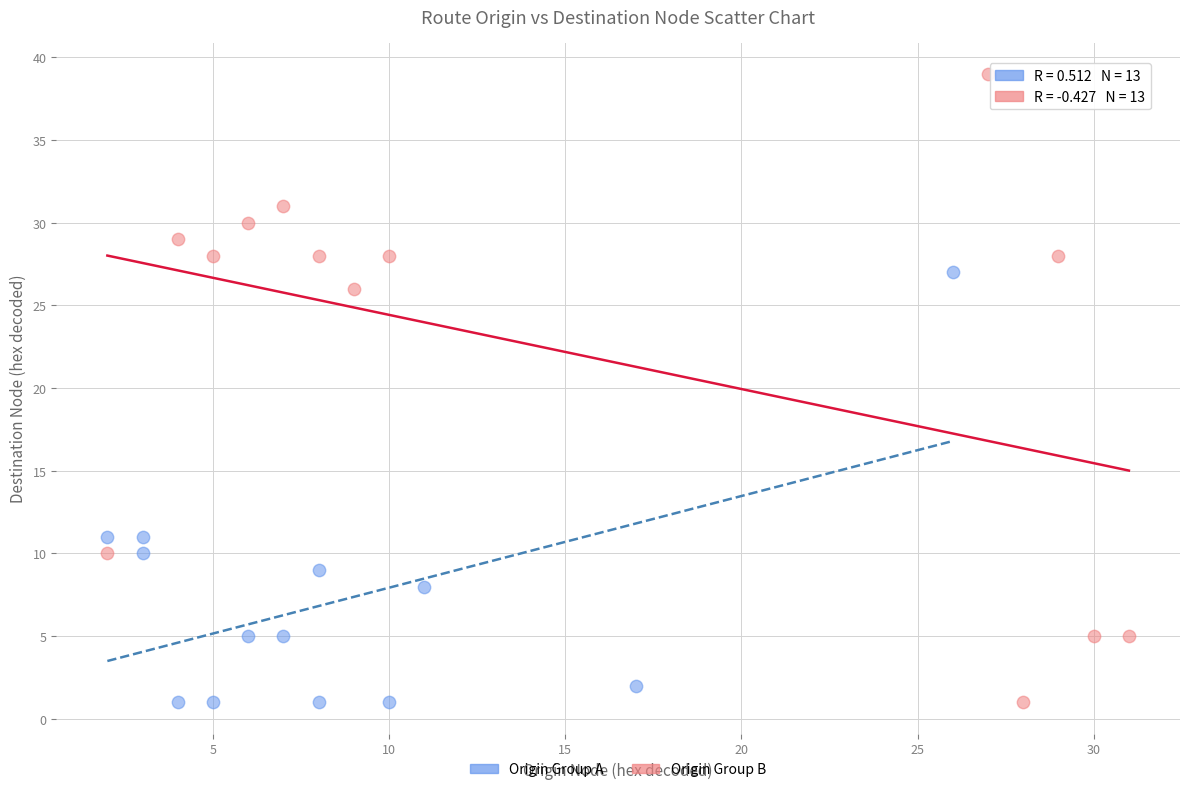

Which series reaches the maximum Y coordinate?

Origin Group B